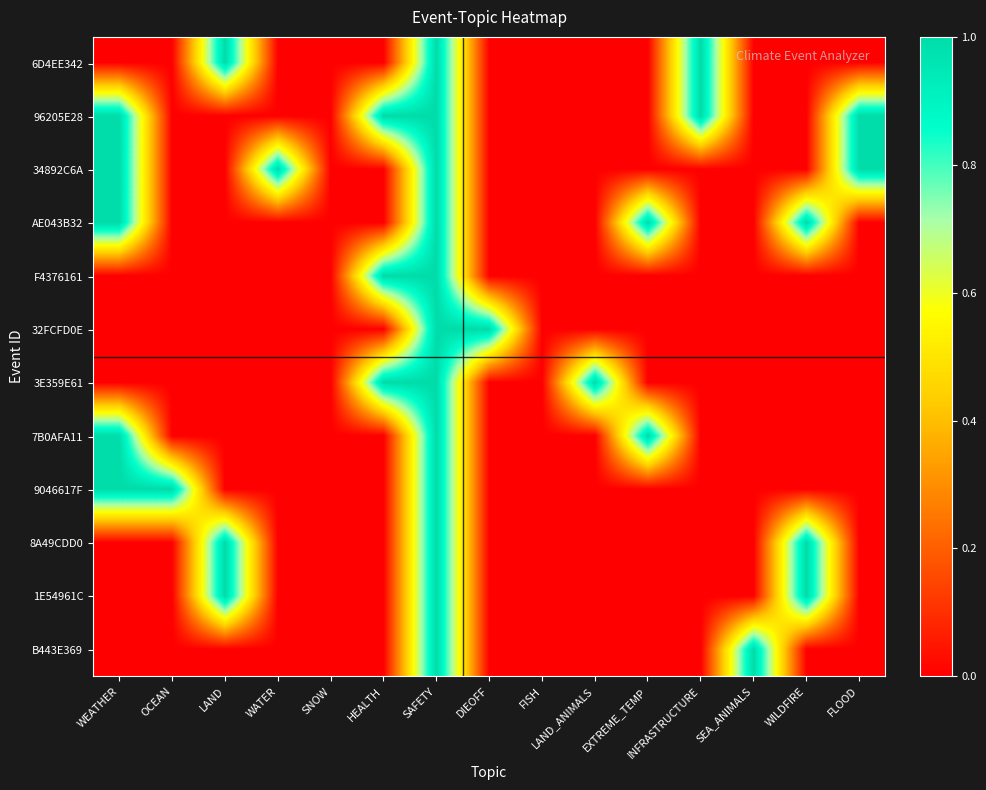

Reading left to right, extract all data points from this chart.

6D4EE342: WEATHER=0	OCEAN=0	LAND=1	WATER=0	SNOW=0	HEALTH=0	SAFETY=1	DIEOFF=0	FISH=0	LAND_ANIMALS=0	EXTREME_TEMP=0	INFRASTRUCTURE=1	SEA_ANIMALS=0	WILDFIRE=0	FLOOD=0
96205E28: WEATHER=1	OCEAN=0	LAND=0	WATER=0	SNOW=0	HEALTH=1	SAFETY=1	DIEOFF=0	FISH=0	LAND_ANIMALS=0	EXTREME_TEMP=0	INFRASTRUCTURE=1	SEA_ANIMALS=0	WILDFIRE=0	FLOOD=1
34892C6A: WEATHER=1	OCEAN=0	LAND=0	WATER=1	SNOW=0	HEALTH=0	SAFETY=1	DIEOFF=0	FISH=0	LAND_ANIMALS=0	EXTREME_TEMP=0	INFRASTRUCTURE=0	SEA_ANIMALS=0	WILDFIRE=0	FLOOD=1
AE043B32: WEATHER=1	OCEAN=0	LAND=0	WATER=0	SNOW=0	HEALTH=0	SAFETY=1	DIEOFF=0	FISH=0	LAND_ANIMALS=0	EXTREME_TEMP=1	INFRASTRUCTURE=0	SEA_ANIMALS=0	WILDFIRE=1	FLOOD=0
F4376161: WEATHER=0	OCEAN=0	LAND=0	WATER=0	SNOW=0	HEALTH=1	SAFETY=1	DIEOFF=0	FISH=0	LAND_ANIMALS=0	EXTREME_TEMP=0	INFRASTRUCTURE=0	SEA_ANIMALS=0	WILDFIRE=0	FLOOD=0
32FCFD0E: WEATHER=0	OCEAN=0	LAND=0	WATER=0	SNOW=0	HEALTH=0	SAFETY=1	DIEOFF=1	FISH=0	LAND_ANIMALS=0	EXTREME_TEMP=0	INFRASTRUCTURE=0	SEA_ANIMALS=0	WILDFIRE=0	FLOOD=0
3E359E61: WEATHER=0	OCEAN=0	LAND=0	WATER=0	SNOW=0	HEALTH=1	SAFETY=1	DIEOFF=0	FISH=0	LAND_ANIMALS=1	EXTREME_TEMP=0	INFRASTRUCTURE=0	SEA_ANIMALS=0	WILDFIRE=0	FLOOD=0
7B0AFA11: WEATHER=1	OCEAN=0	LAND=0	WATER=0	SNOW=0	HEALTH=0	SAFETY=1	DIEOFF=0	FISH=0	LAND_ANIMALS=0	EXTREME_TEMP=1	INFRASTRUCTURE=0	SEA_ANIMALS=0	WILDFIRE=0	FLOOD=0
9046617F: WEATHER=1	OCEAN=1	LAND=0	WATER=0	SNOW=0	HEALTH=0	SAFETY=1	DIEOFF=0	FISH=0	LAND_ANIMALS=0	EXTREME_TEMP=0	INFRASTRUCTURE=0	SEA_ANIMALS=0	WILDFIRE=0	FLOOD=0
8A49CDD0: WEATHER=0	OCEAN=0	LAND=1	WATER=0	SNOW=0	HEALTH=0	SAFETY=1	DIEOFF=0	FISH=0	LAND_ANIMALS=0	EXTREME_TEMP=0	INFRASTRUCTURE=0	SEA_ANIMALS=0	WILDFIRE=1	FLOOD=0
1E54961C: WEATHER=0	OCEAN=0	LAND=1	WATER=0	SNOW=0	HEALTH=0	SAFETY=1	DIEOFF=0	FISH=0	LAND_ANIMALS=0	EXTREME_TEMP=0	INFRASTRUCTURE=0	SEA_ANIMALS=0	WILDFIRE=1	FLOOD=0
B443E369: WEATHER=0	OCEAN=0	LAND=0	WATER=0	SNOW=0	HEALTH=0	SAFETY=1	DIEOFF=0	FISH=0	LAND_ANIMALS=0	EXTREME_TEMP=0	INFRASTRUCTURE=0	SEA_ANIMALS=1	WILDFIRE=0	FLOOD=0